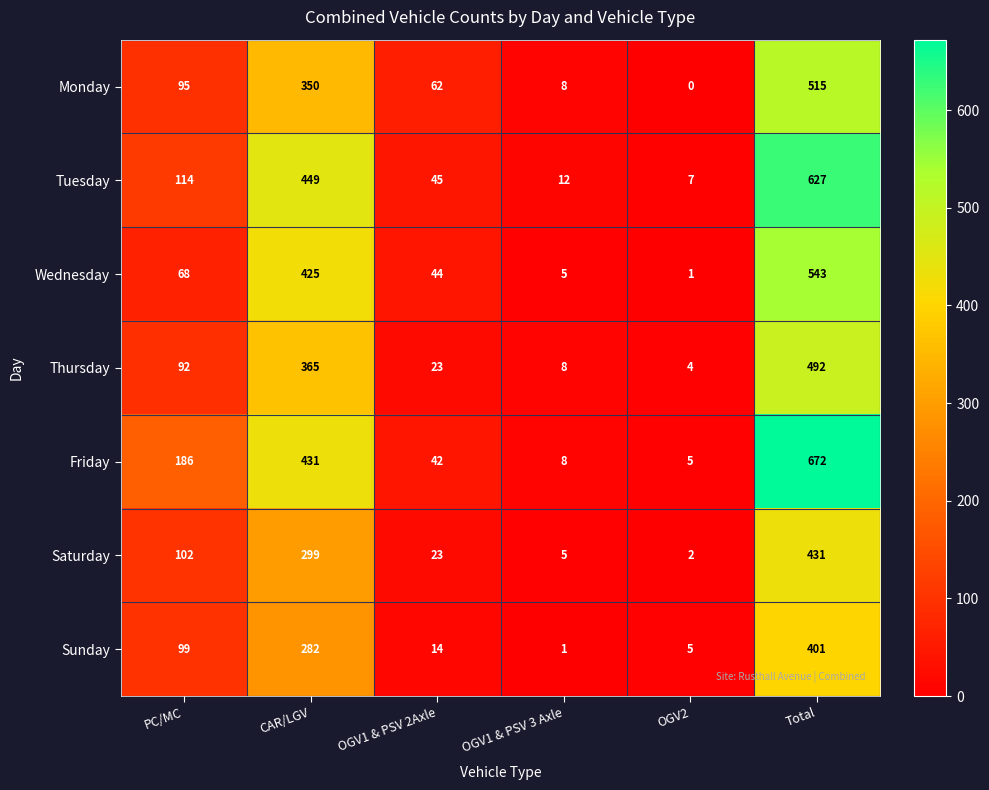

Which series has the largest total across all categories?

Friday